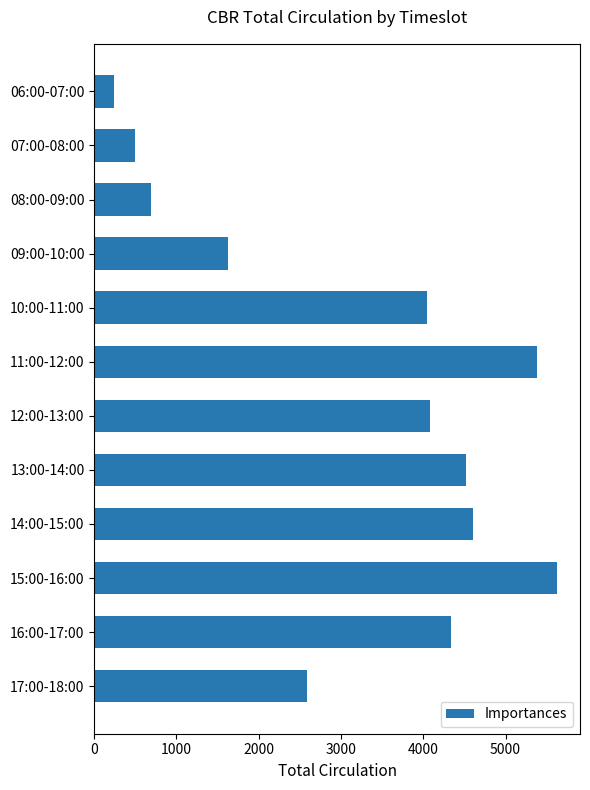

Are the bars horizontal?

Yes